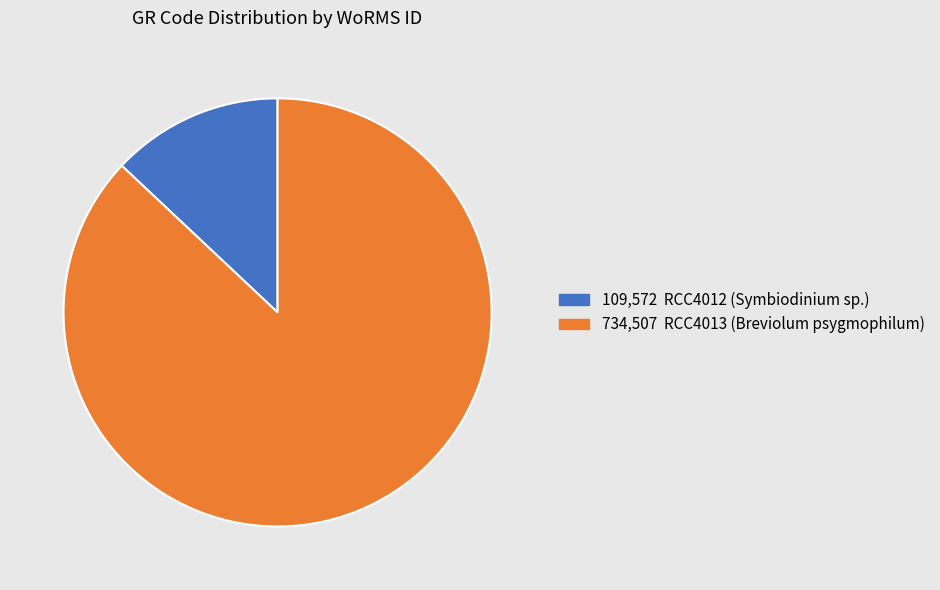

Is there a majority slice in this chart?

Yes